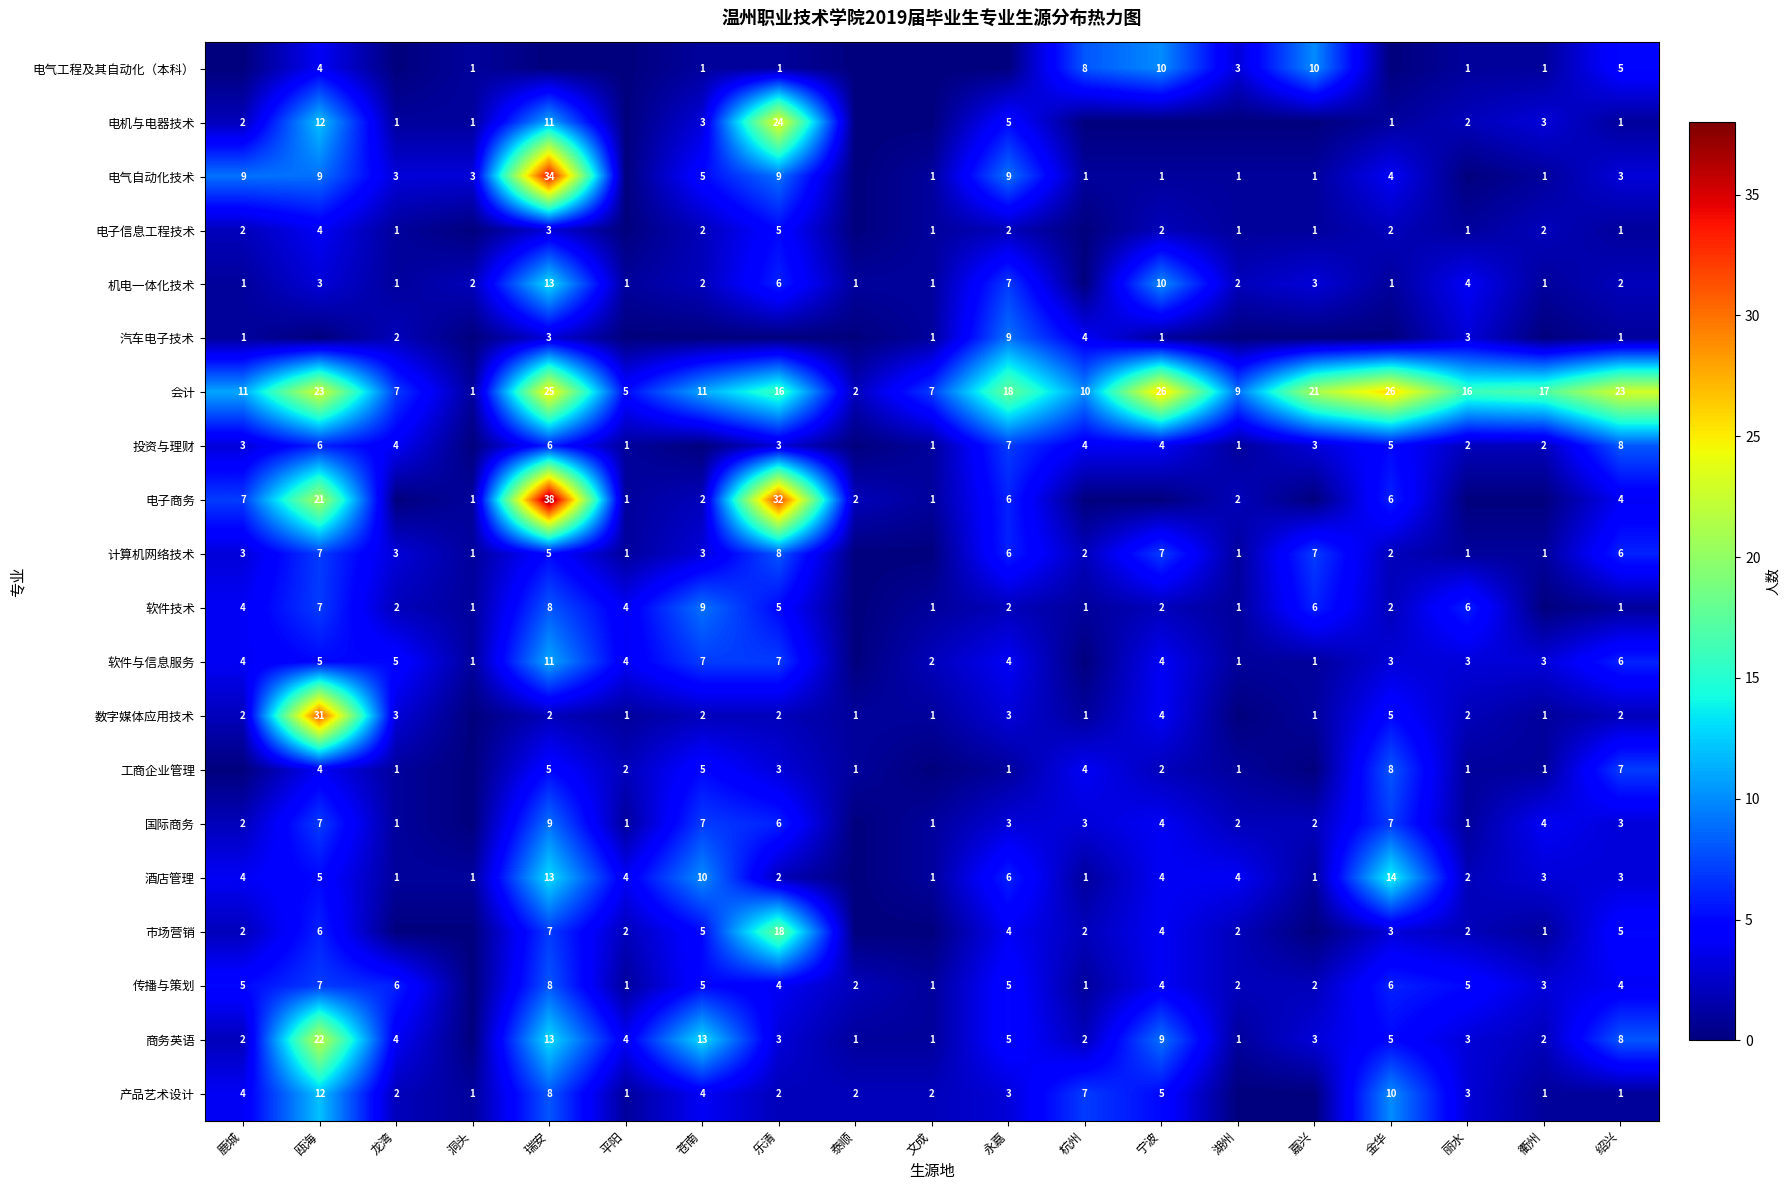

True or false: 软件技术 has a value of 4 at 丽水.

False